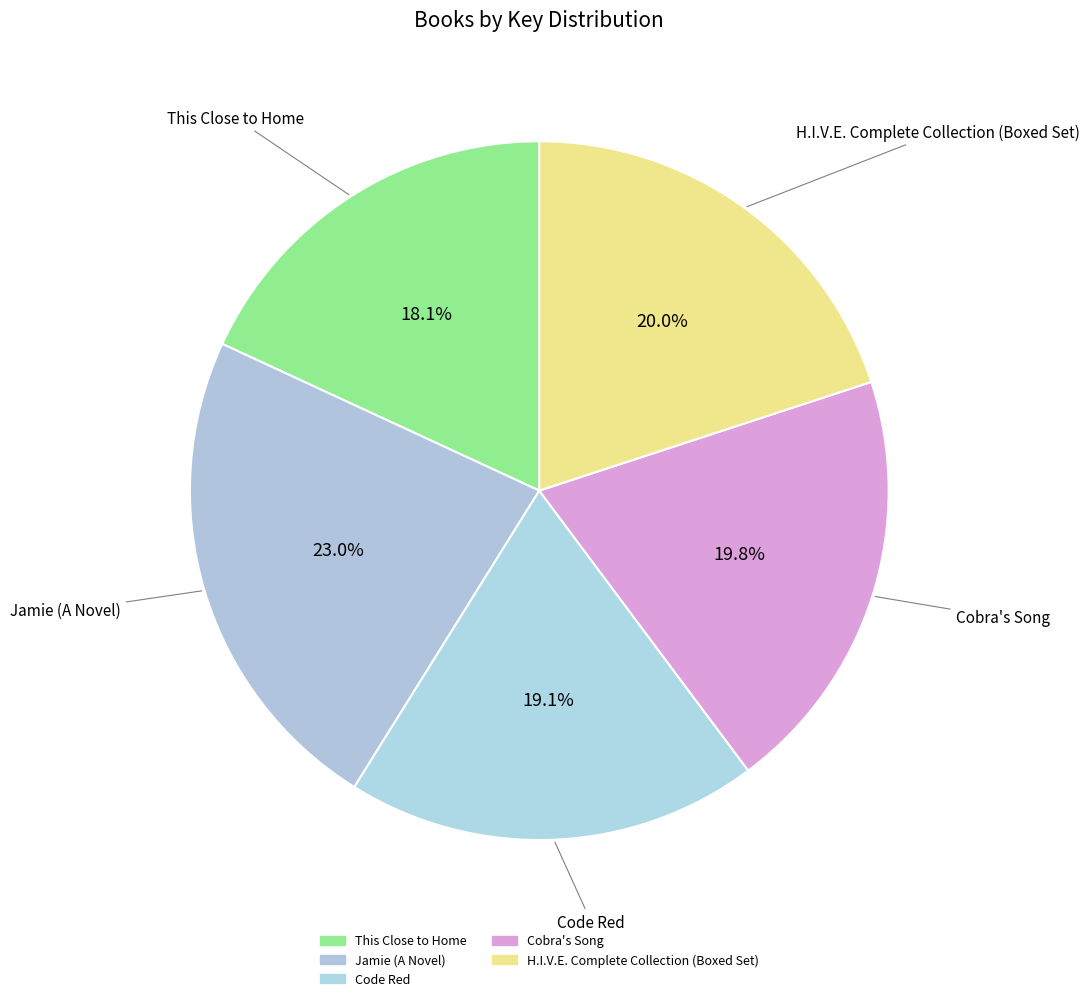

Which has a higher value, This Close to Home or Code Red?

Code Red